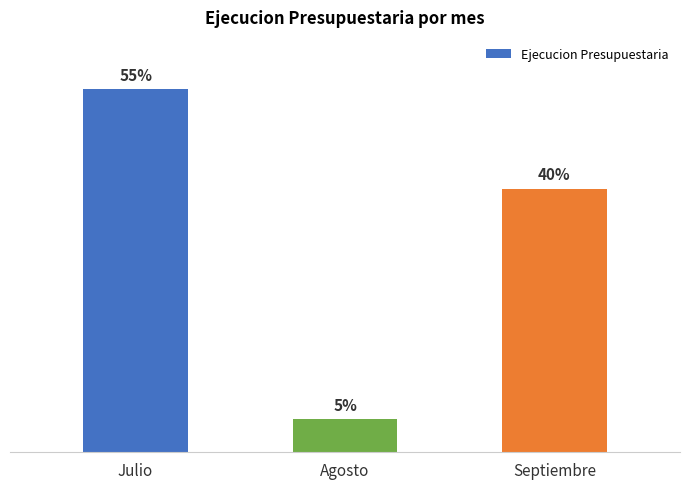

Does the chart contain any negative values?

No